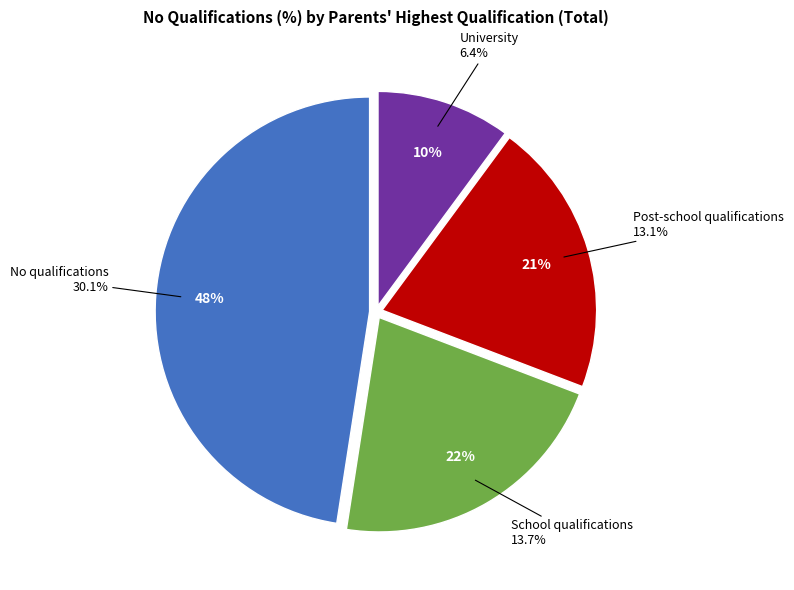

Approximately how many times larger is the value at Post-school qualifications compared to School qualifications?

1.0